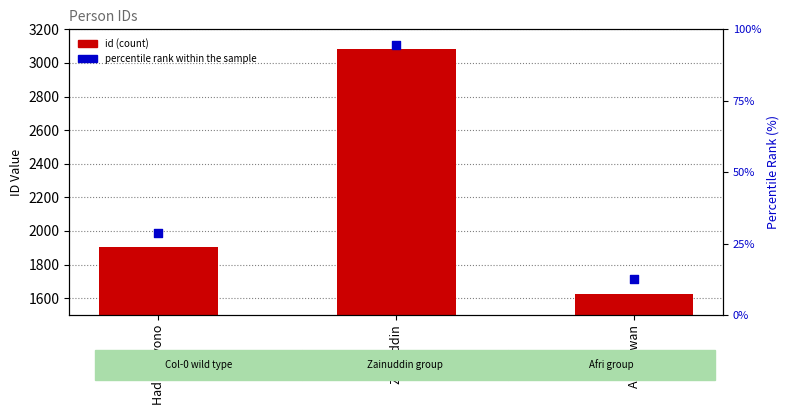

At how many categories does at least one series exceed 2647?

1